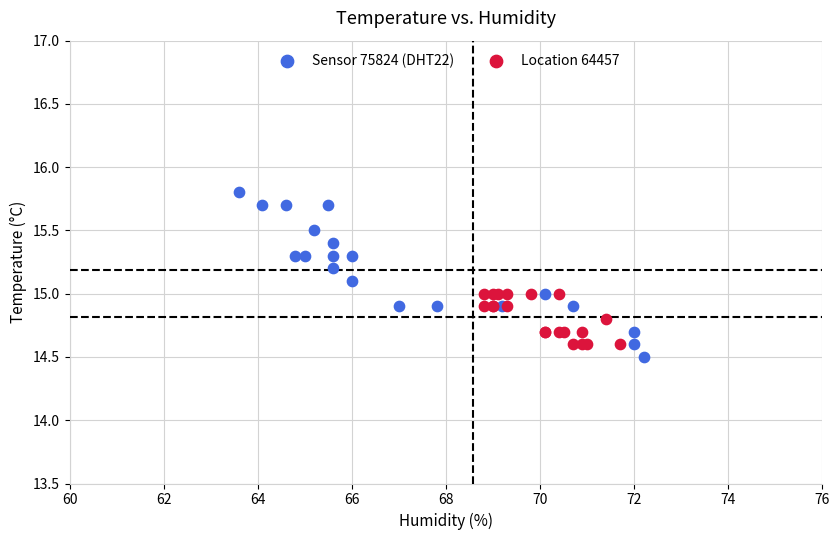

Which series contains the highest Y value?

Sensor 75824 (DHT22)